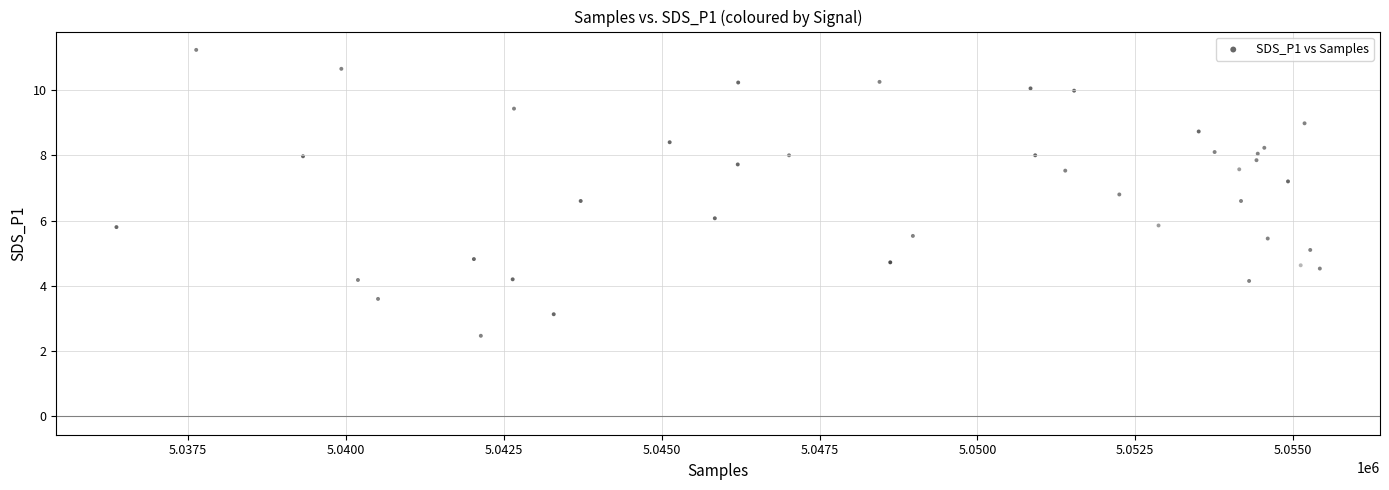

What is the range of X values (max minus min)?

19055.0